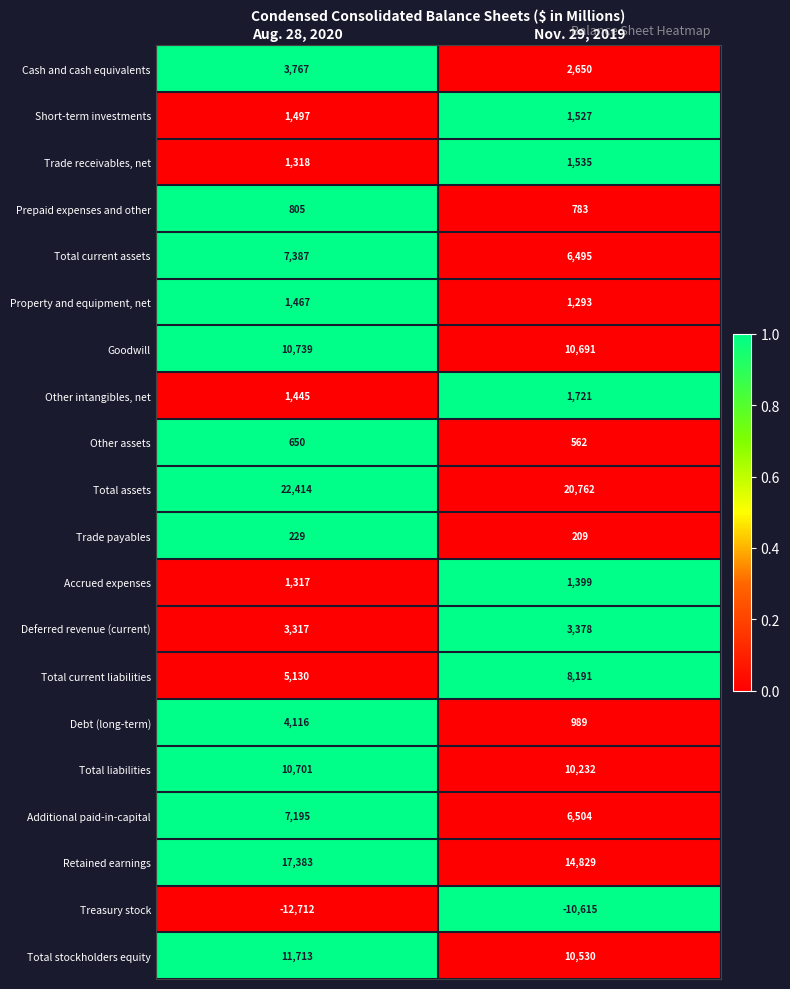

Which series has the largest range (max minus min)?

Debt (long-term)